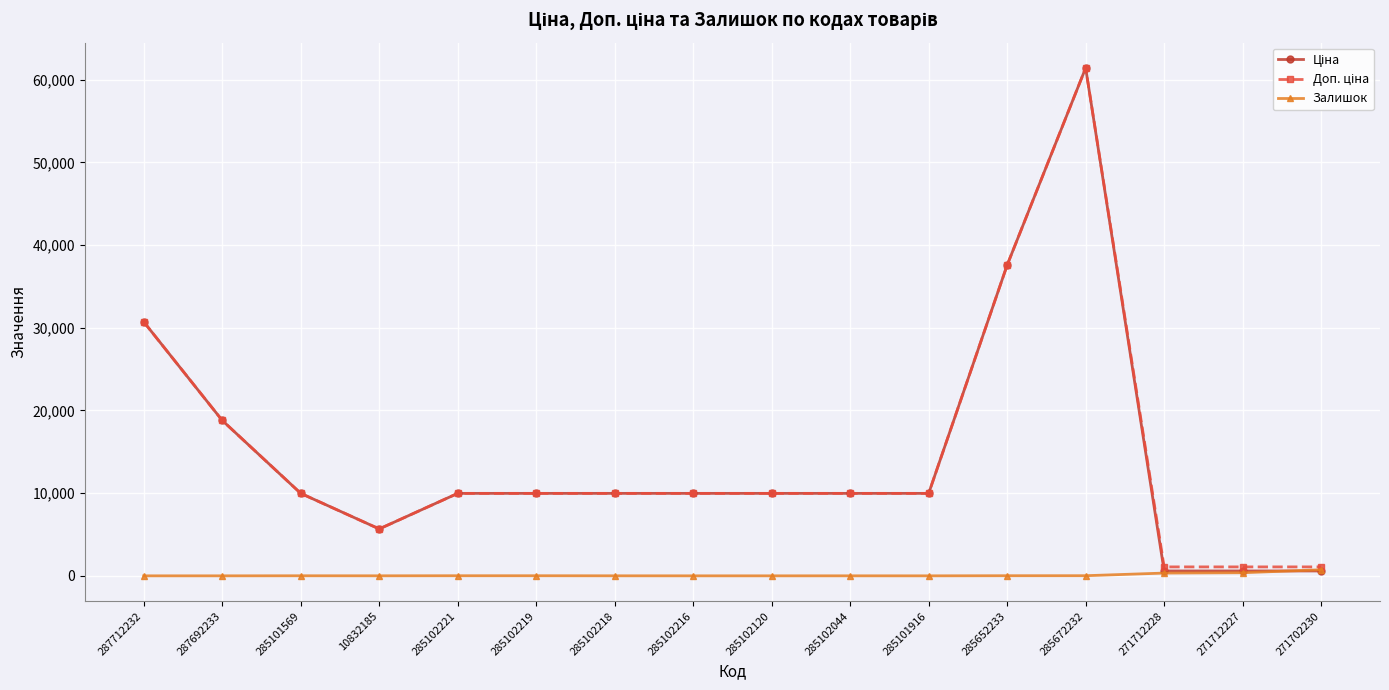

What is the difference between the highest and lowest values at 285102216?

9975.0